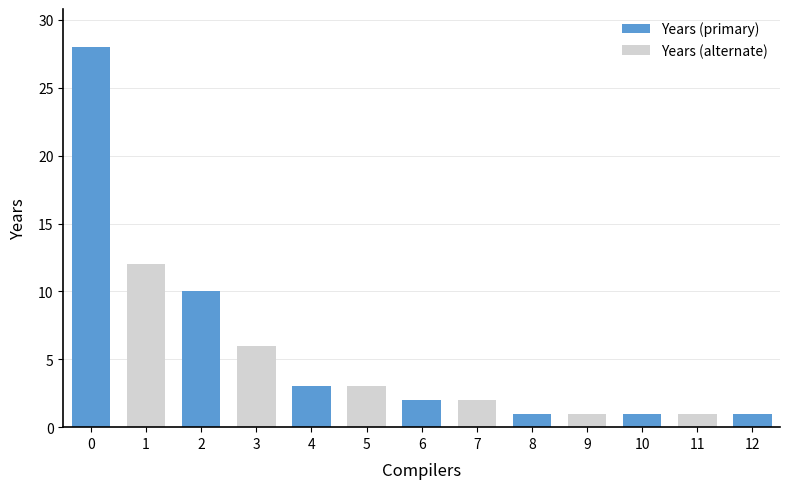

What is the difference between the maximum and minimum values?

27